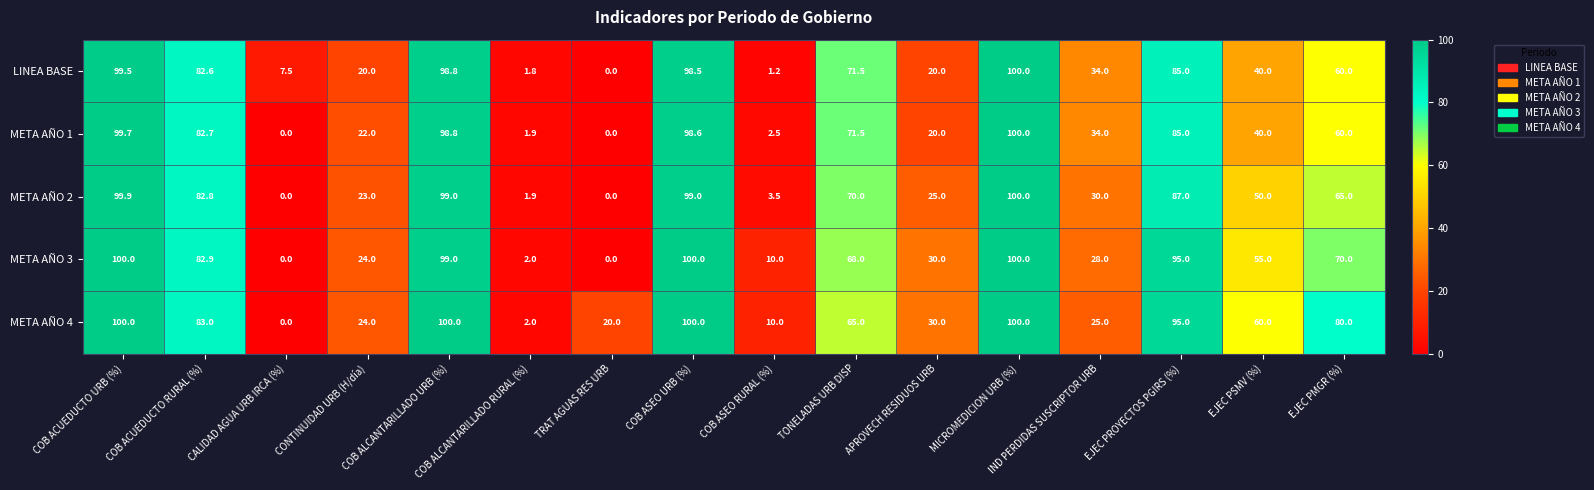

What is the greatest value displayed?

100.0